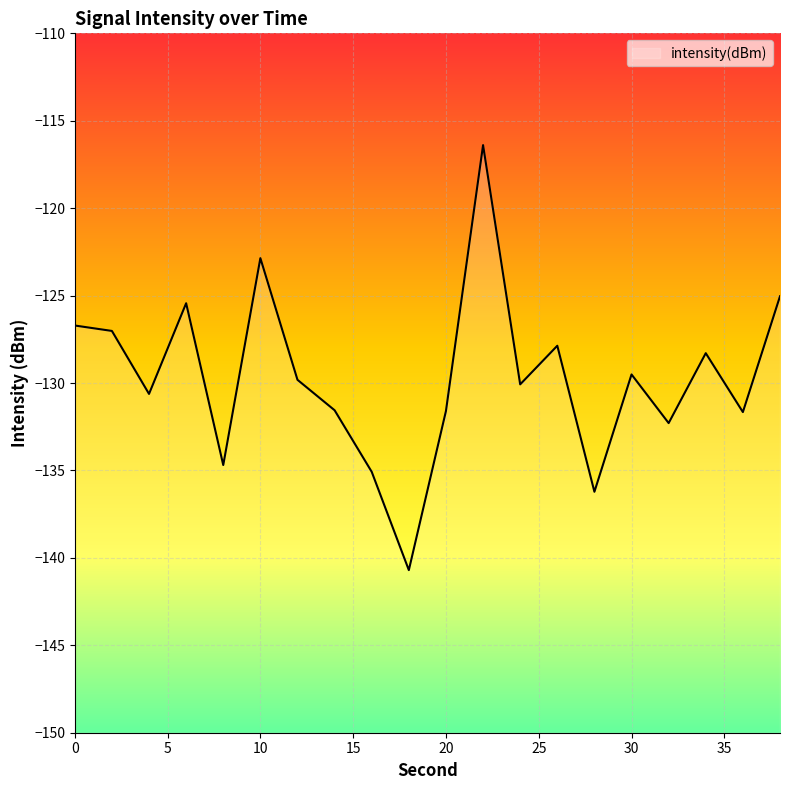

The value at 38 is -125.0. True or false?

True